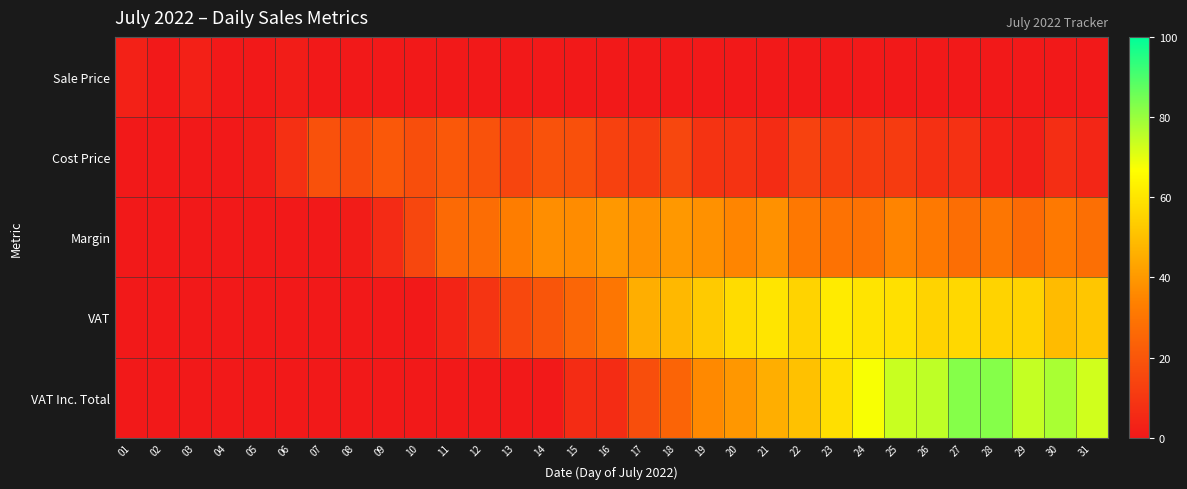

What is the total value across all series at 22?

150.4